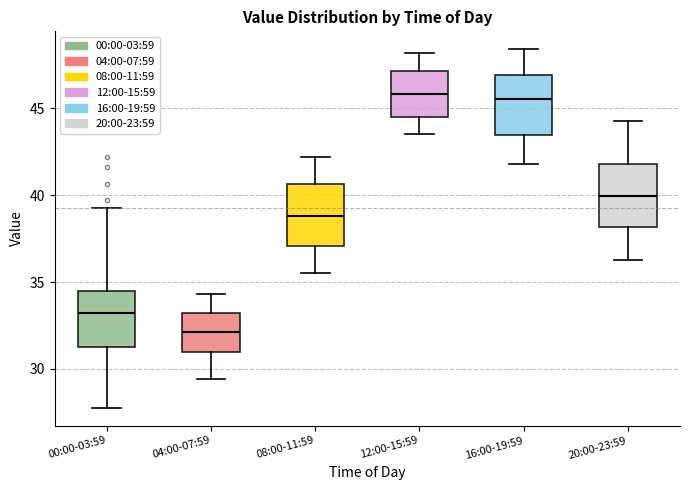

Reading left to right, read every box against the y-axis: the position of its median line, the range the box covers, and the ends of its whiskers. The values are not printed on the chart, so give them approximately, as read against the axis.

00:00-03:59: median 33.0, box 31.5 to 34.5, whiskers 28.0 to 39.5
04:00-07:59: median 32.0, box 31.0 to 33.0, whiskers 29.5 to 34.5
08:00-11:59: median 39.0, box 37.0 to 40.5, whiskers 35.5 to 42.0
12:00-15:59: median 46.0, box 44.5 to 47.0, whiskers 43.5 to 48.0
16:00-19:59: median 45.5, box 43.5 to 47.0, whiskers 42.0 to 48.5
20:00-23:59: median 40.0, box 38.0 to 42.0, whiskers 36.5 to 44.5